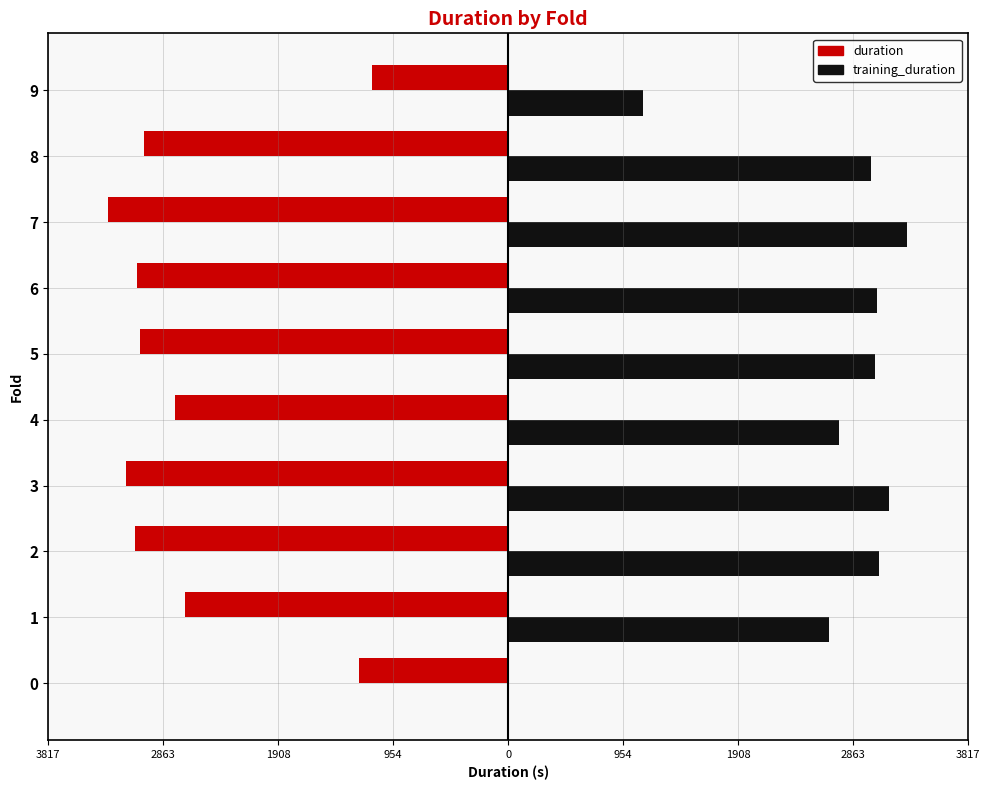

What are all the series names shown in the legend?

duration, training_duration